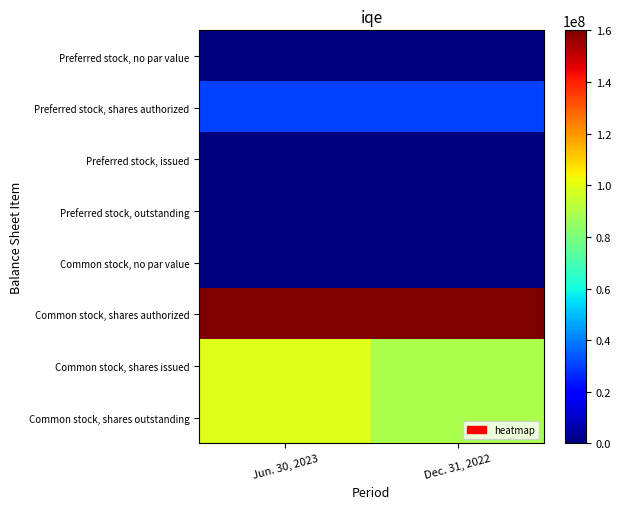

Reading left to right, what are all the values shown in this chart?

Preferred stock, no par value: Jun. 30, 2023=0	Dec. 31, 2022=0
Preferred stock, shares authorized: Jun. 30, 2023=30000000	Dec. 31, 2022=30000000
Preferred stock, issued: Jun. 30, 2023=0	Dec. 31, 2022=0
Preferred stock, outstanding: Jun. 30, 2023=0	Dec. 31, 2022=0
Common stock, no par value: Jun. 30, 2023=0	Dec. 31, 2022=0
Common stock, shares authorized: Jun. 30, 2023=160000000	Dec. 31, 2022=160000000
Common stock, shares issued: Jun. 30, 2023=98863827	Dec. 31, 2022=89283353
Common stock, shares outstanding: Jun. 30, 2023=98863827	Dec. 31, 2022=89283353